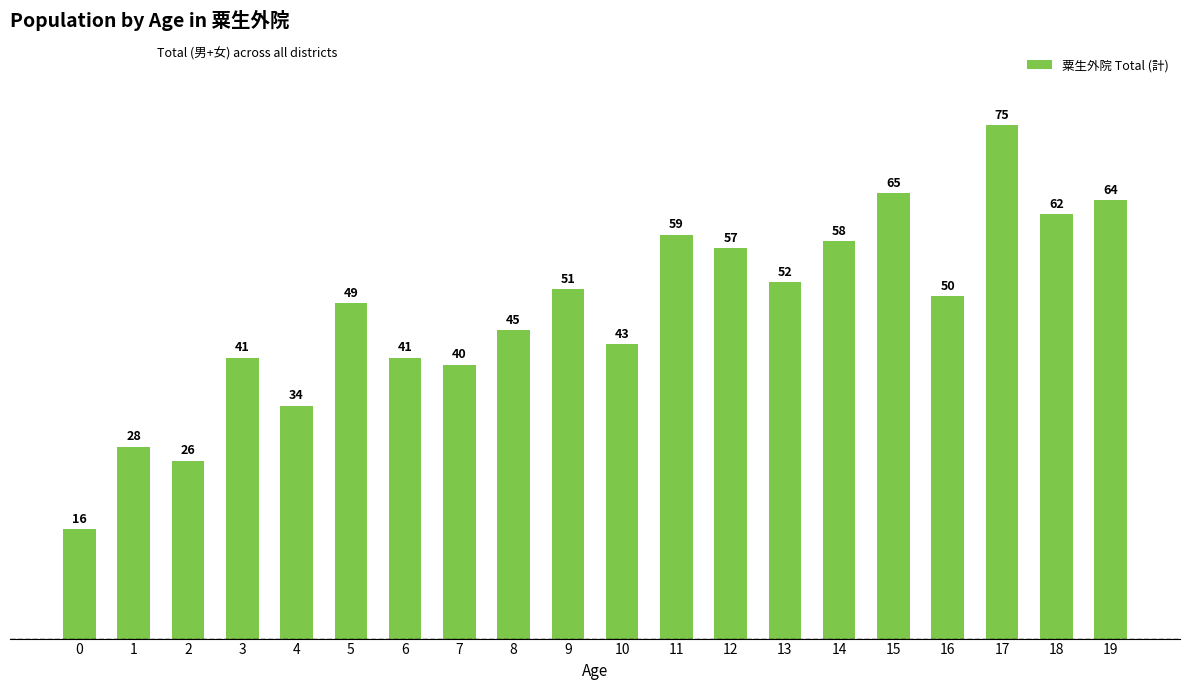

The chart shows a value of 45 at 8. True or false?

True